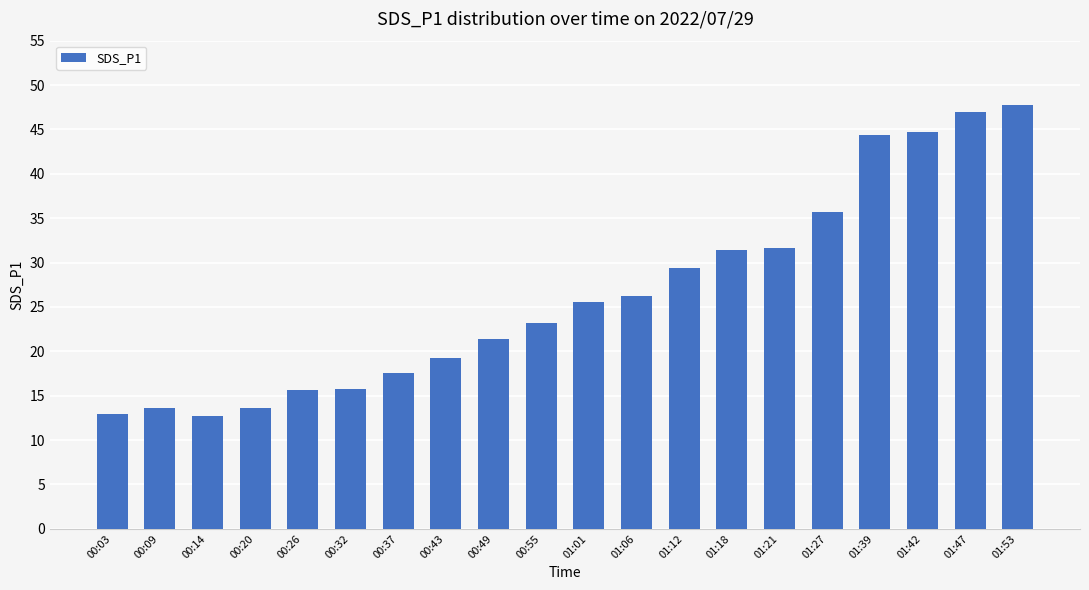

What is the greatest value displayed?

47.7